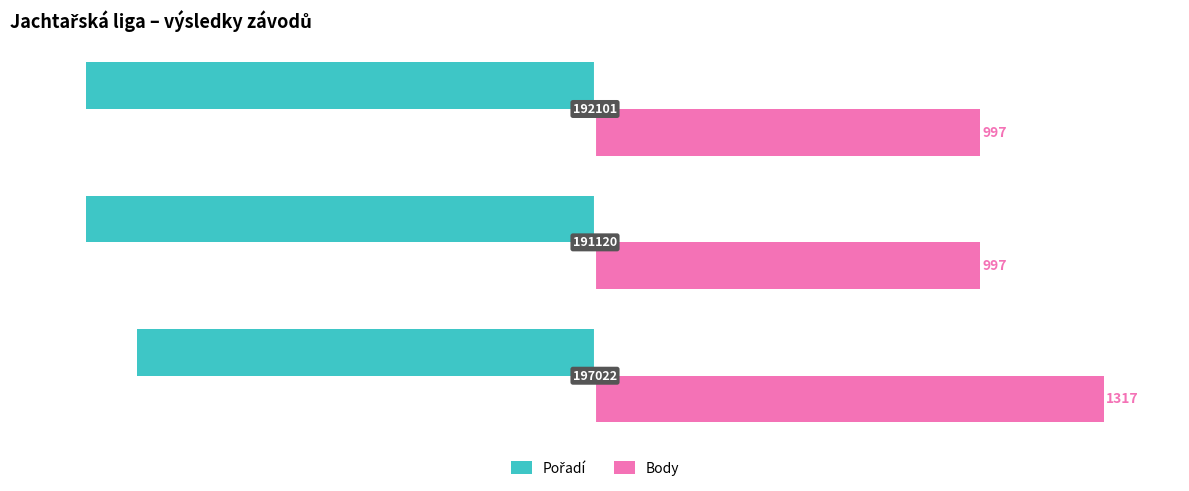

Rank the series by their average value, from highest to lowest.

Body, Pořadí